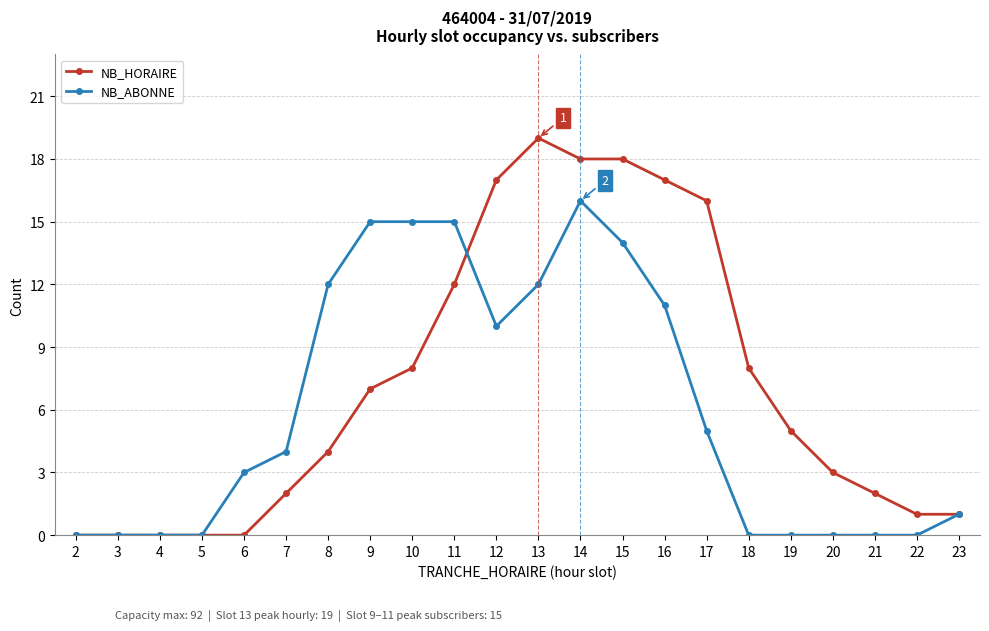

The value of NB_ABONNE at 3 is 8. True or false?

False